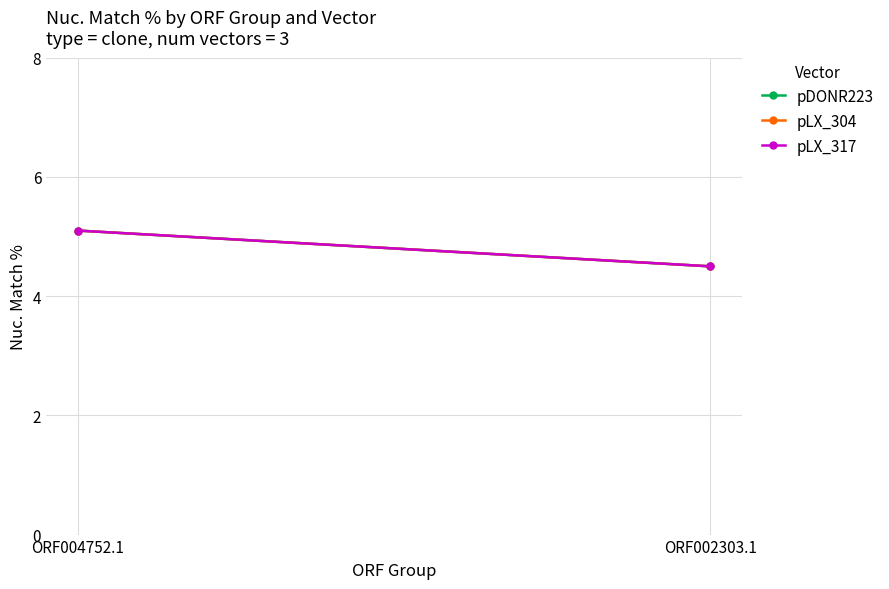

Is it true that pDONR223 equals 2.8 at ORF002303.1?

False